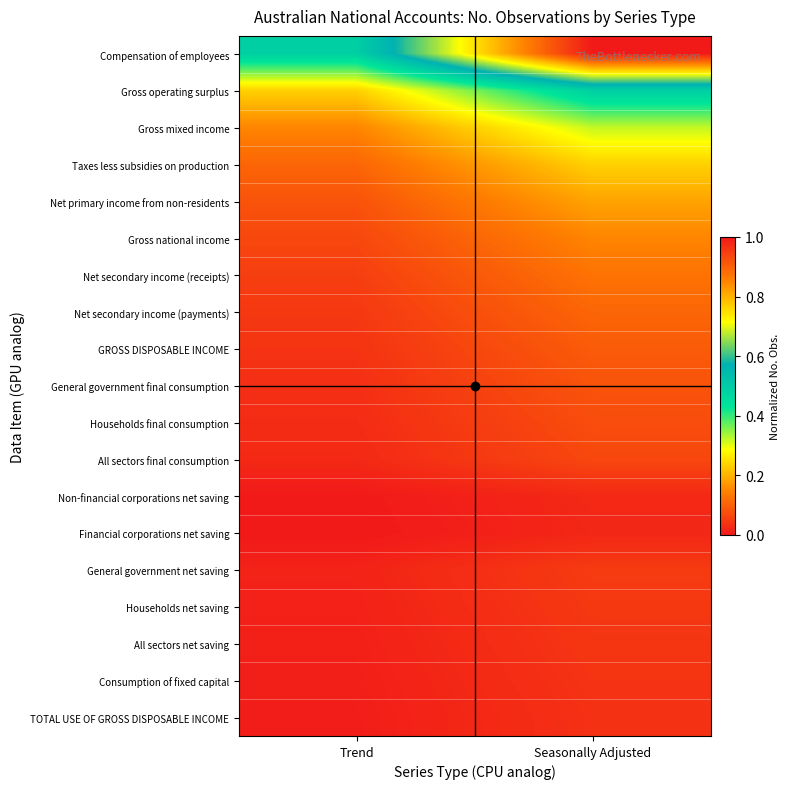

Which series has the largest range (max minus min)?

Compensation of employees